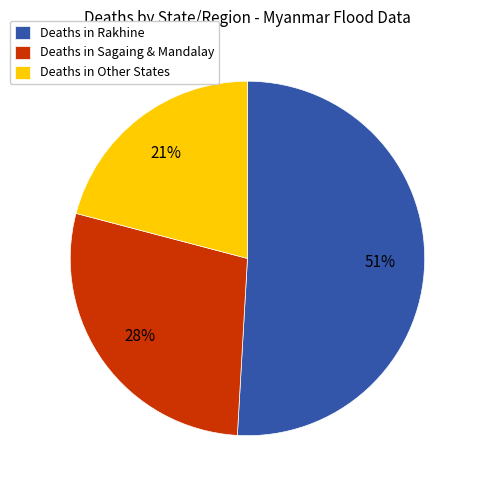

Between Deaths in Other States and Deaths in Rakhine, which is larger?

Deaths in Rakhine